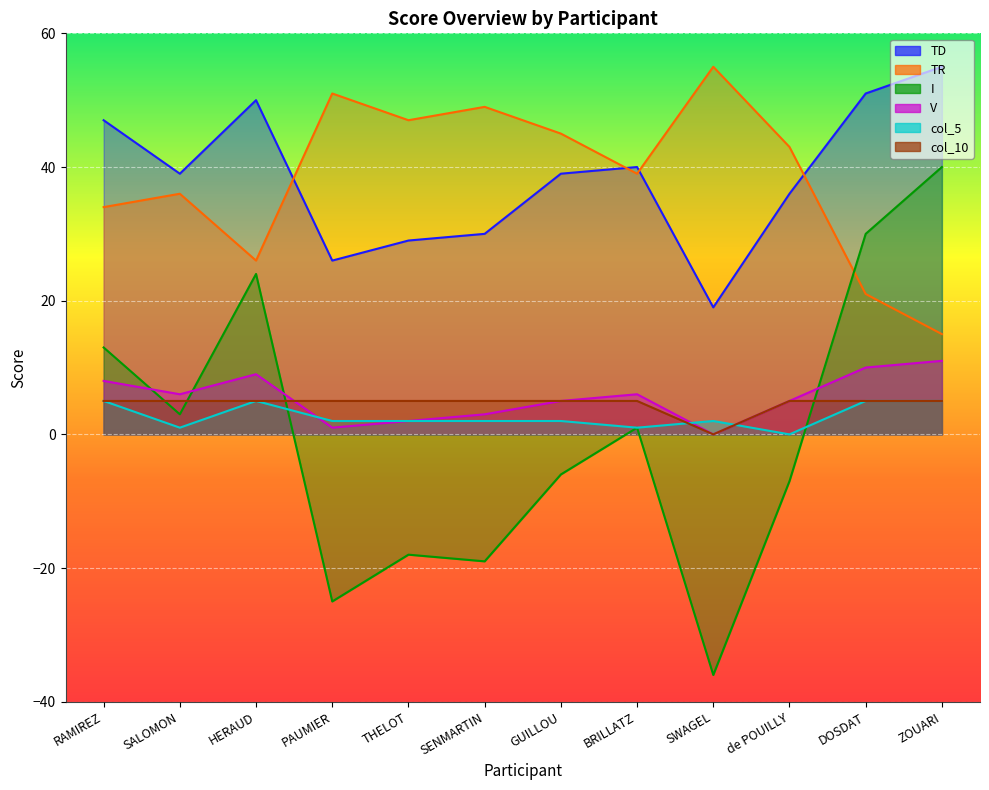

The value of col_10 at PAUMIER is 1. True or false?

False